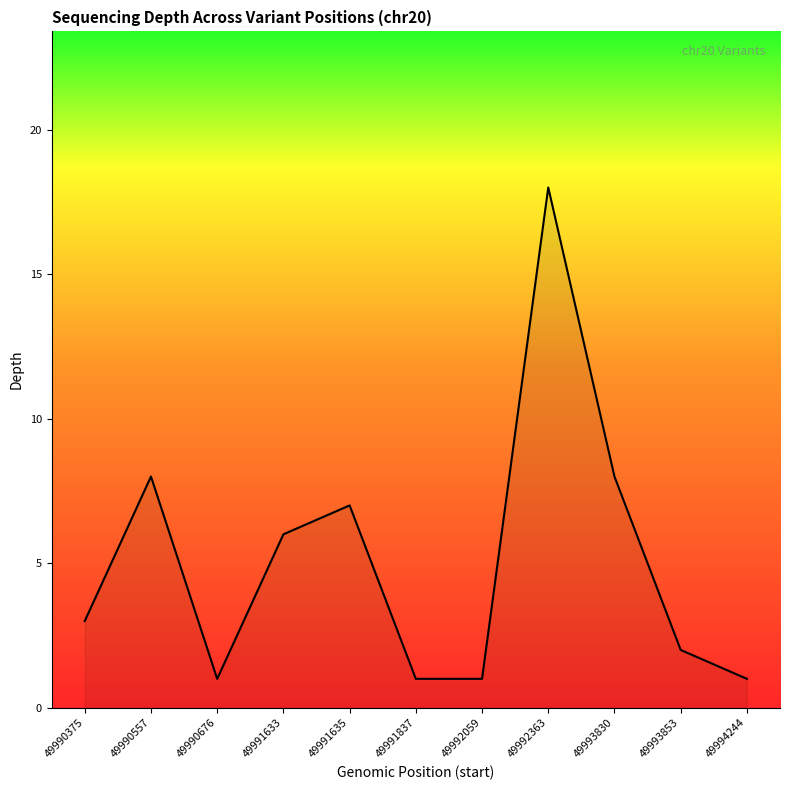

Reading left to right, what are all the values shown in this chart?

3	8	1	6	7	1	1	18	8	2	1